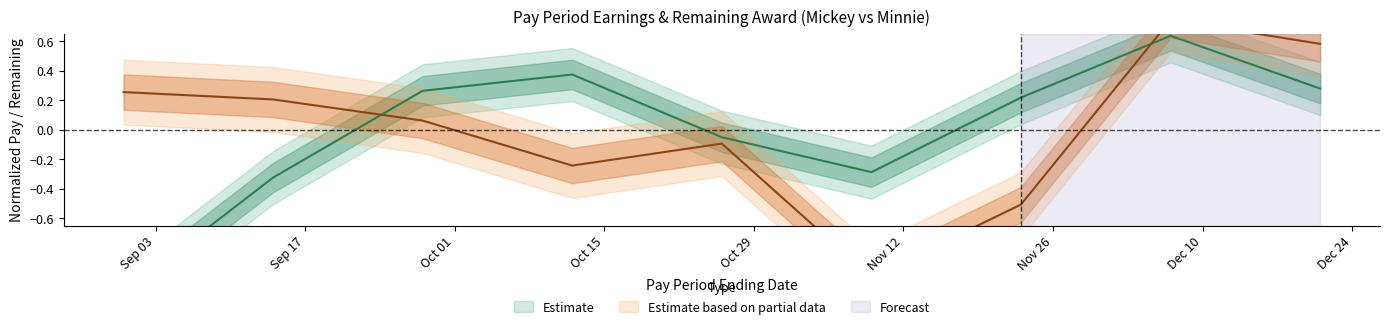

Where do Mickey_Gross and Minnie_Gross first cross each other?

2013-09-14 and 2013-09-28